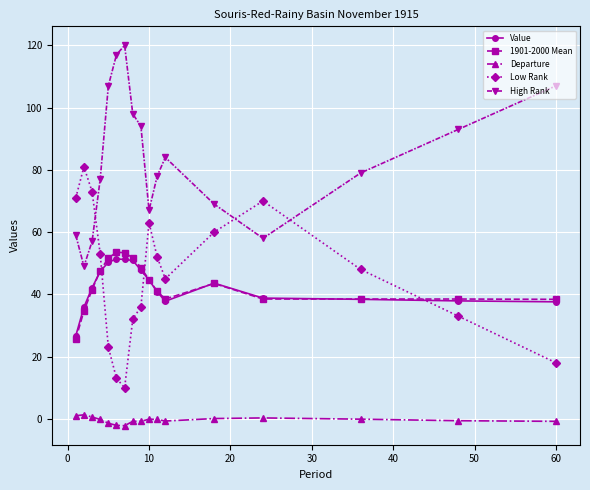

What is the average value of the Value series?

42.5